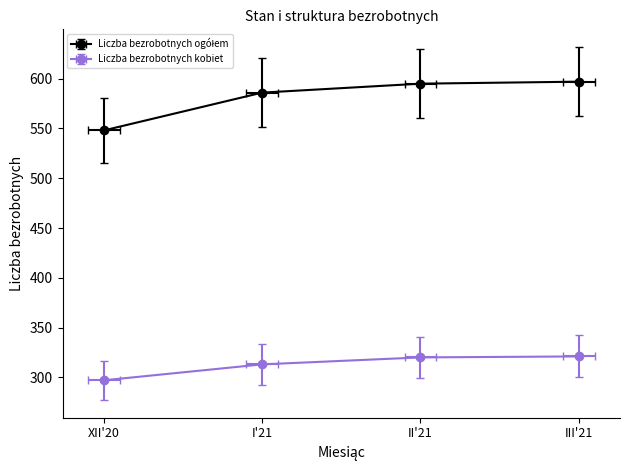

Which category has the lowest value in the Liczba bezrobotnych kobiet series?

XII'20